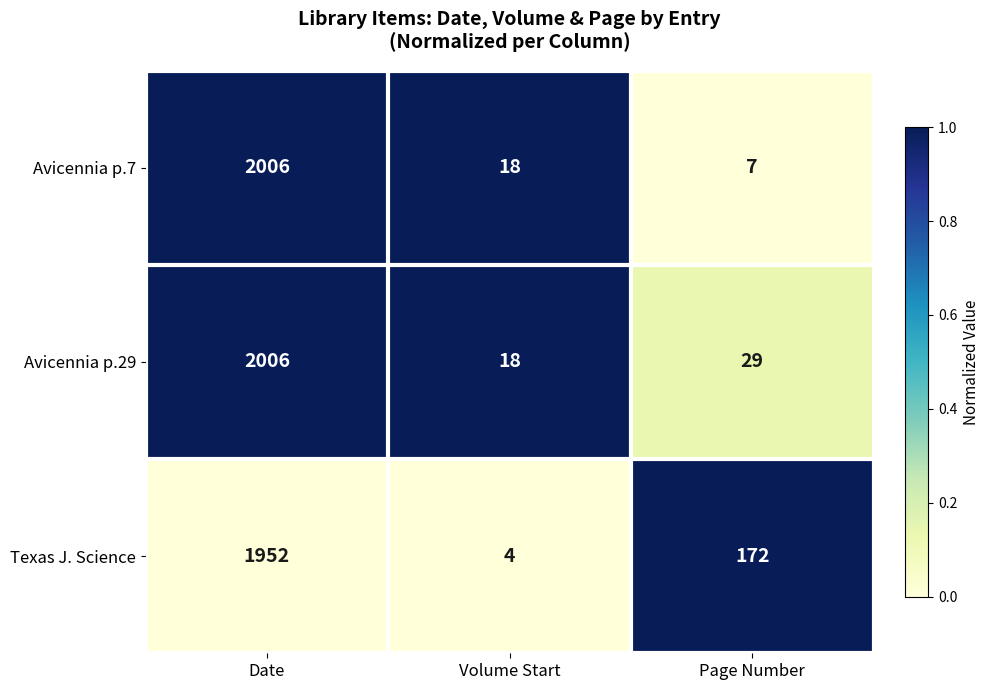

What is the difference between the Avicennia p.29 values at Date and Volume Start?

1988